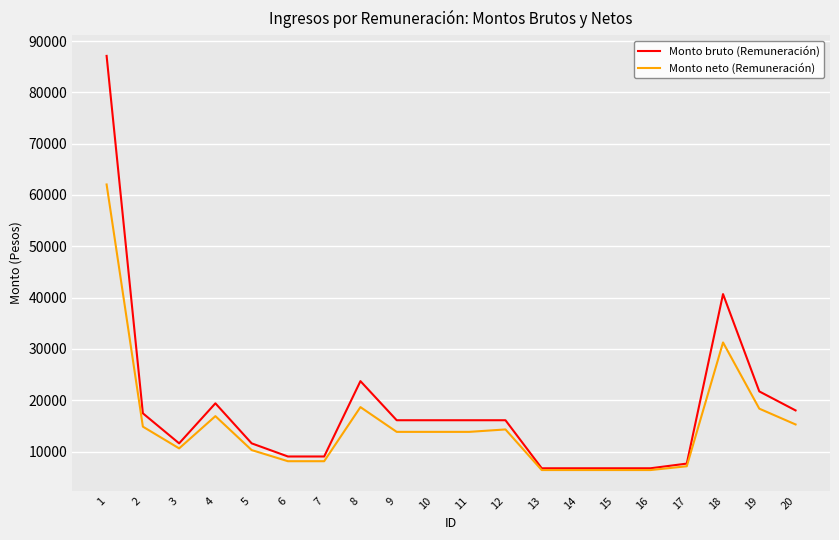

Where does the Monto neto (Remuneración) series first go above 13836?

1